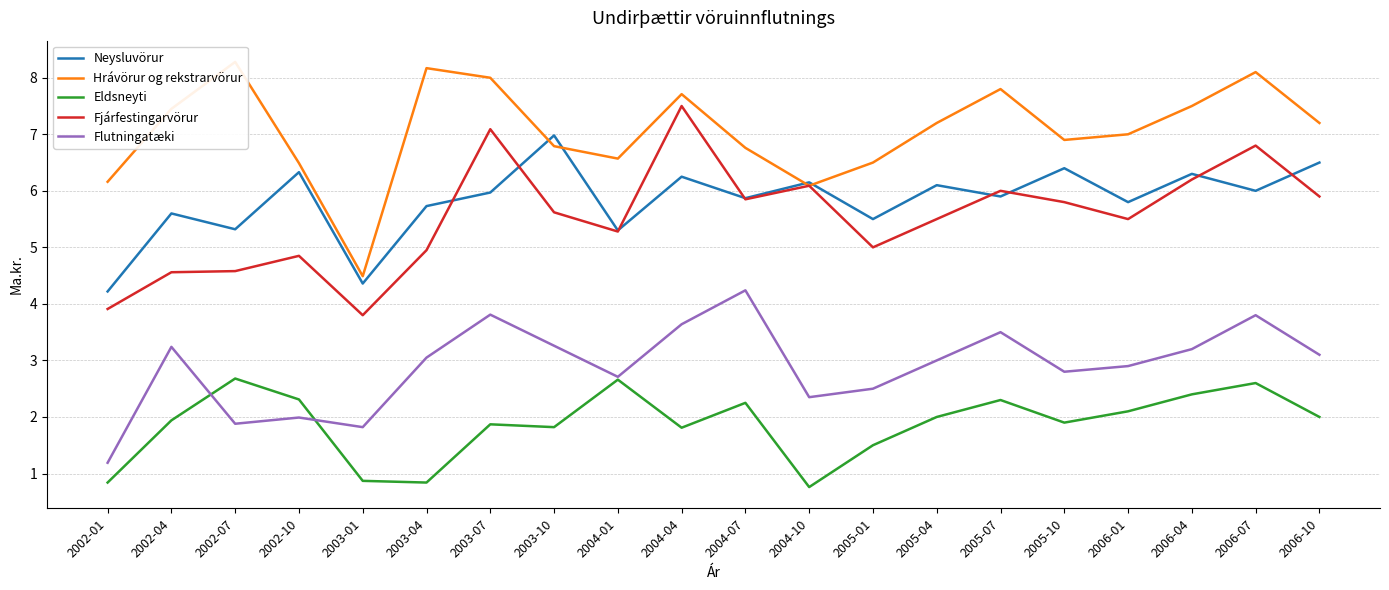

Is it true that Neysluvörur equals 12.1 at 2003-10?

False